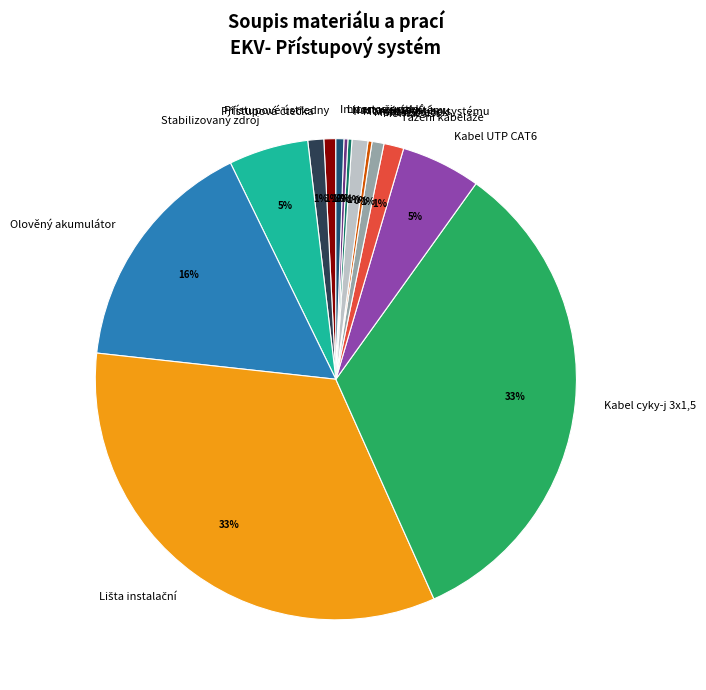

Is it true that Stabilizovaný zdroj is 1% of the pie?

False